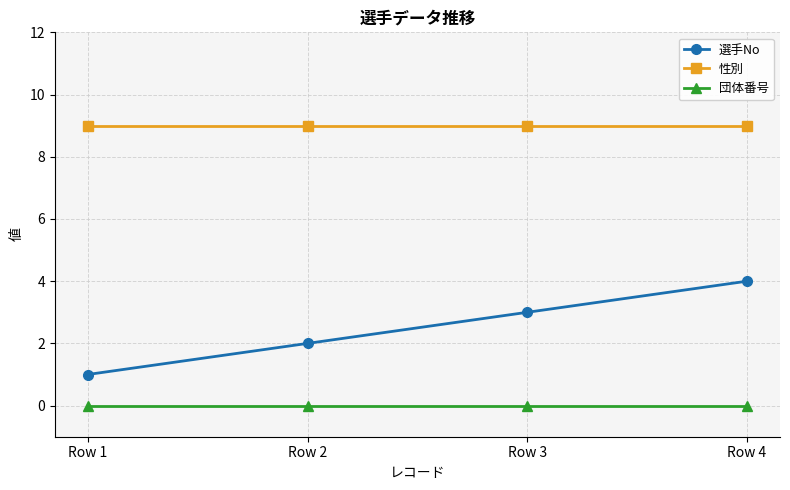

What is the spread (max minus min) of values at Row 2?

9